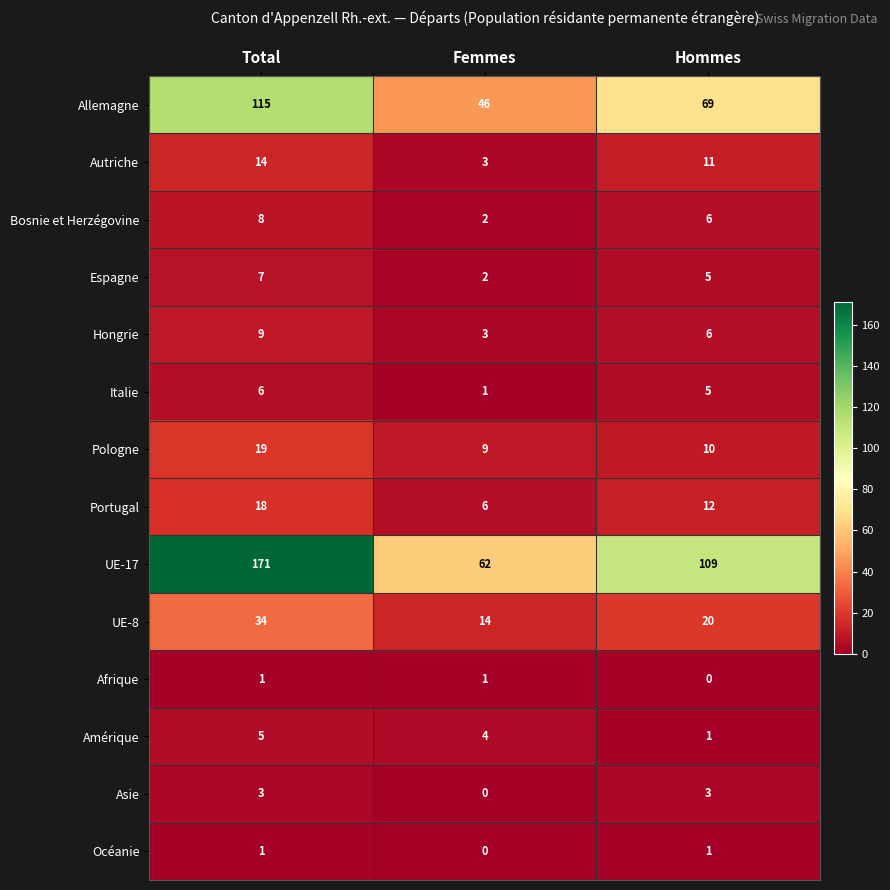

At which category does the chart reach its peak across all series?

Total